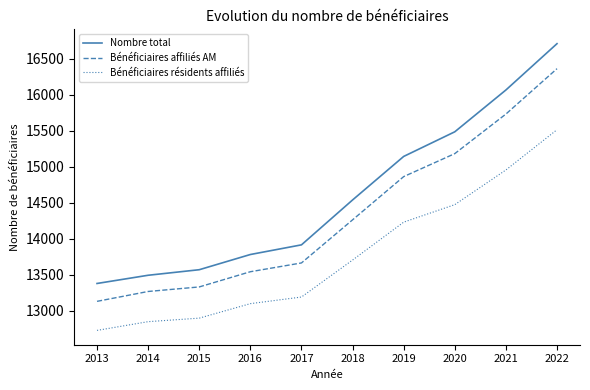

How many values in the Nombre total series are below 14537?

5